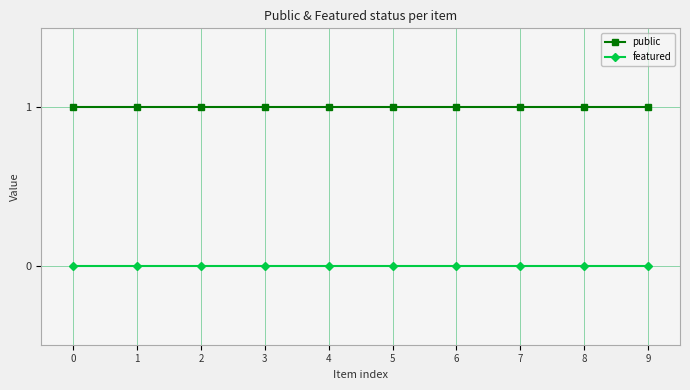

Rank the series by their maximum value, from highest to lowest.

public, featured